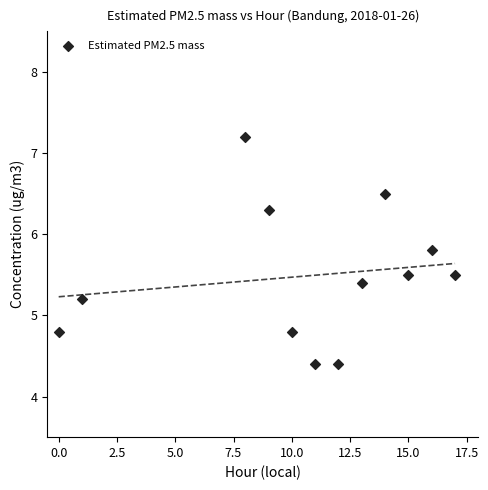

What is the range of X values (max minus min)?

17.0